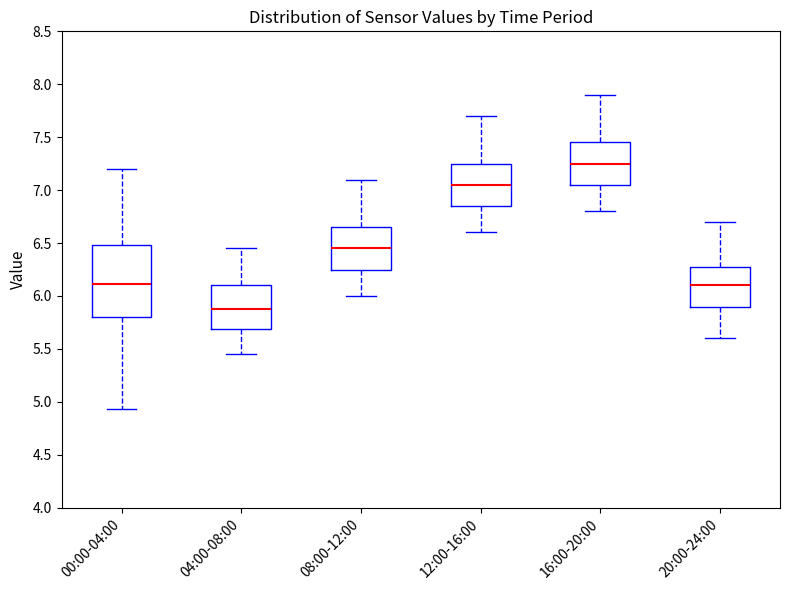

Reading left to right, transcribe this box plot: for each box, give where its median line is, the range the box spans, and where its two whiskers end, as read against the y-axis. The values are not printed on the chart, so give them approximately, as read against the axis.

00:00-04:00: median 6.10, box 5.80 to 6.50, whiskers 4.95 to 7.20
04:00-08:00: median 5.90, box 5.70 to 6.10, whiskers 5.45 to 6.45
08:00-12:00: median 6.45, box 6.25 to 6.65, whiskers 6.00 to 7.10
12:00-16:00: median 7.05, box 6.85 to 7.25, whiskers 6.60 to 7.70
16:00-20:00: median 7.25, box 7.05 to 7.45, whiskers 6.80 to 7.90
20:00-24:00: median 6.10, box 5.90 to 6.30, whiskers 5.60 to 6.70